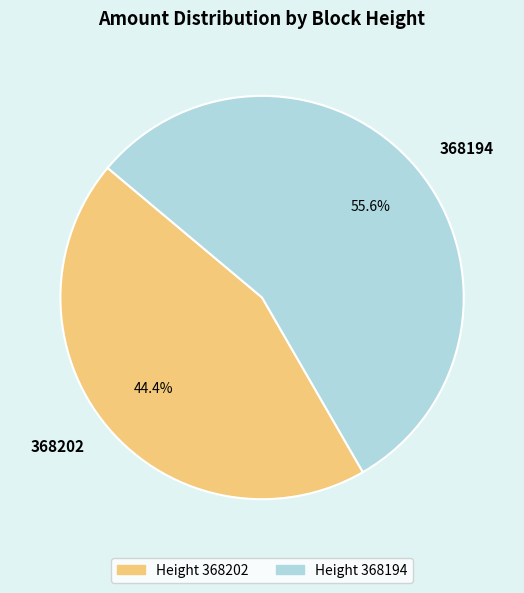

To the nearest percent, what is the difference between the 368194 and 368202 slice percentages?

11%